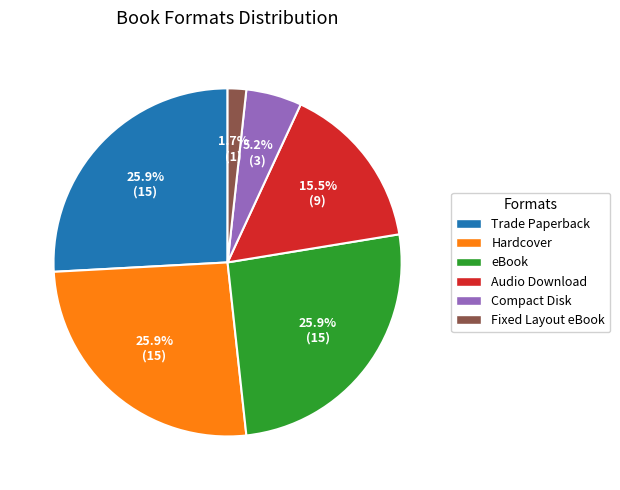

Approximately how many times larger is the value at Audio Download compared to eBook?

0.6